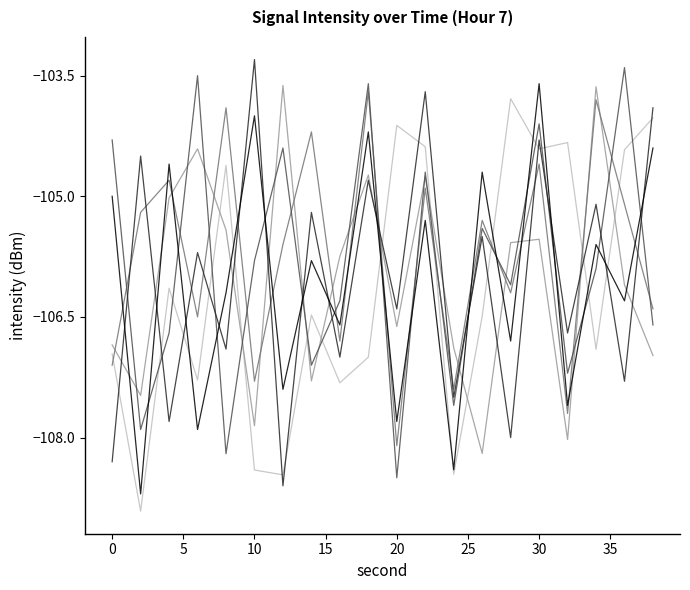

What is the smallest value displayed?

-108.9